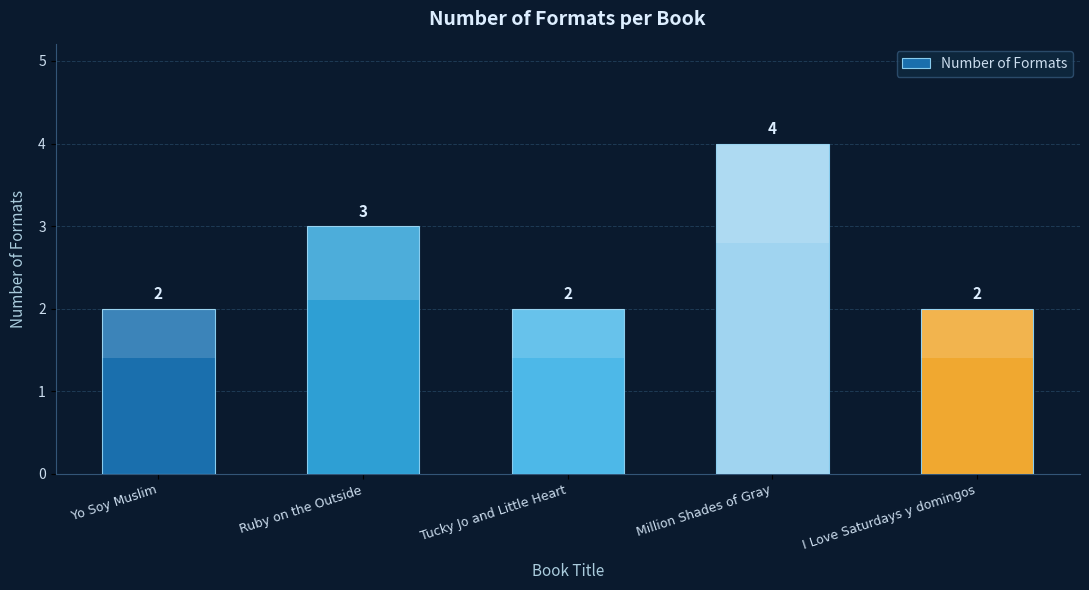

Between Yo Soy Muslim and I Love Saturdays y domingos, which is larger?

Yo Soy Muslim